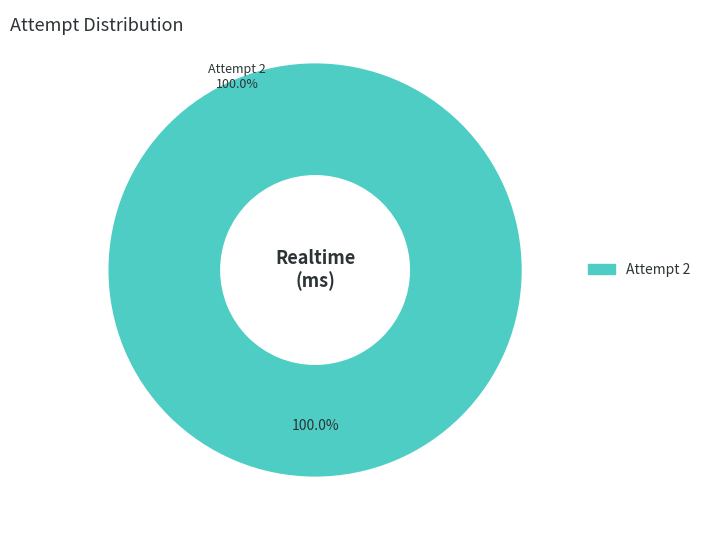

Count the number of slices in the pie.

1